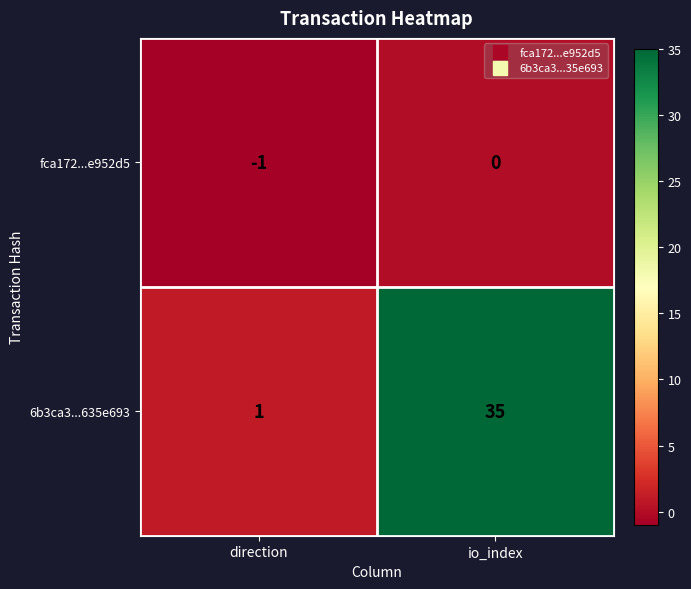

What is the difference between the highest and lowest values at io_index?

35